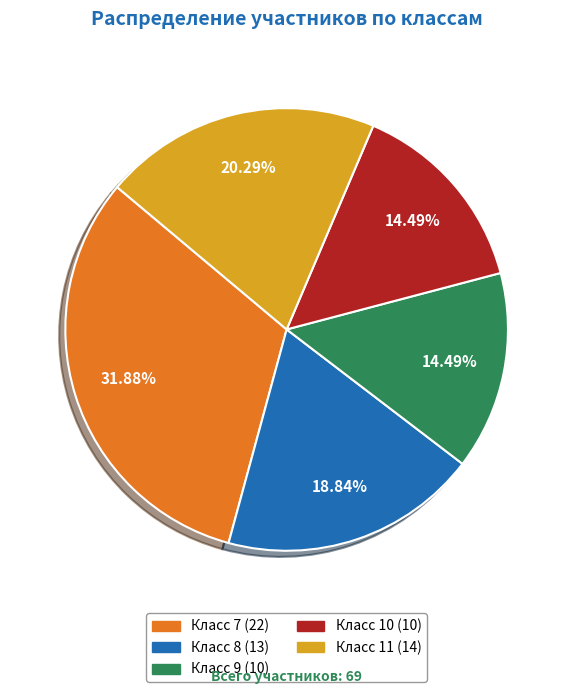

Is there a majority slice in this chart?

No